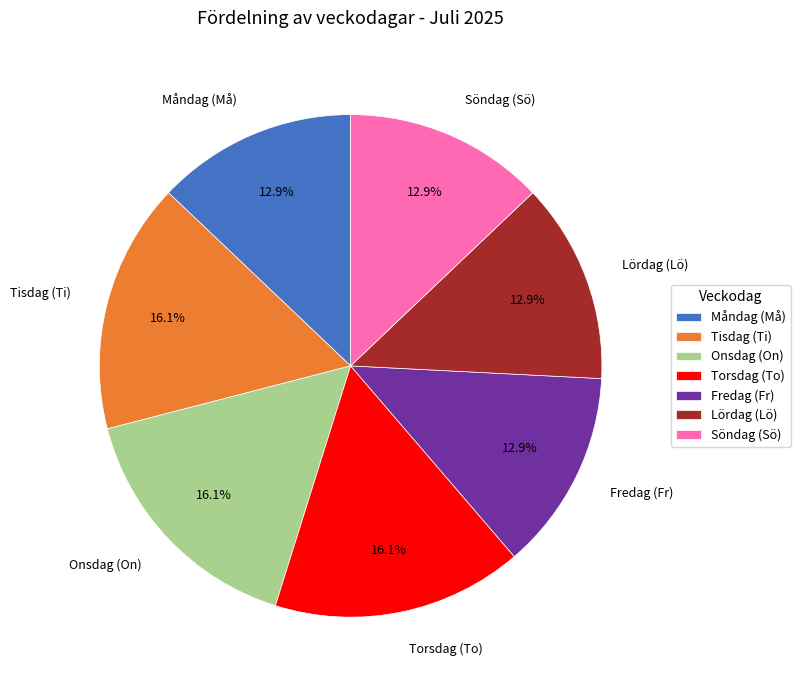

To the nearest percent, what is the average slice percentage?

14%